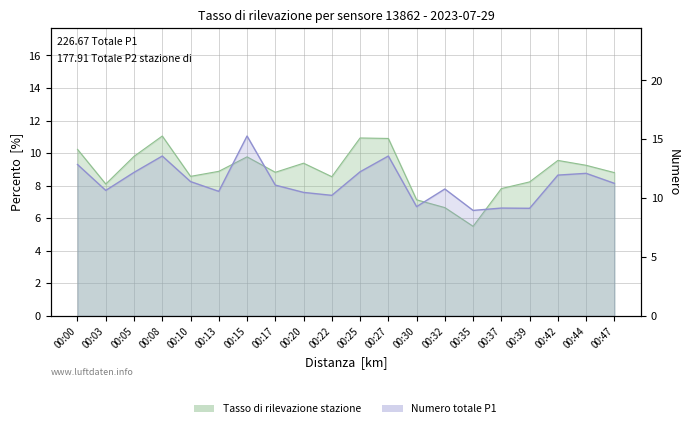

Which series has the largest range (max minus min)?

P1